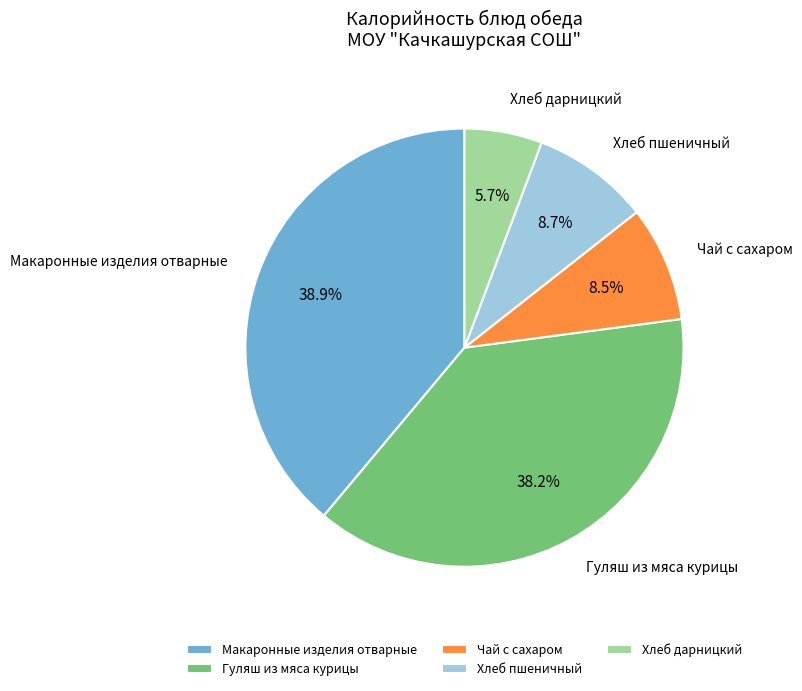

To the nearest percent, what percentage of the pie is Макаронные изделия отварные?

39%